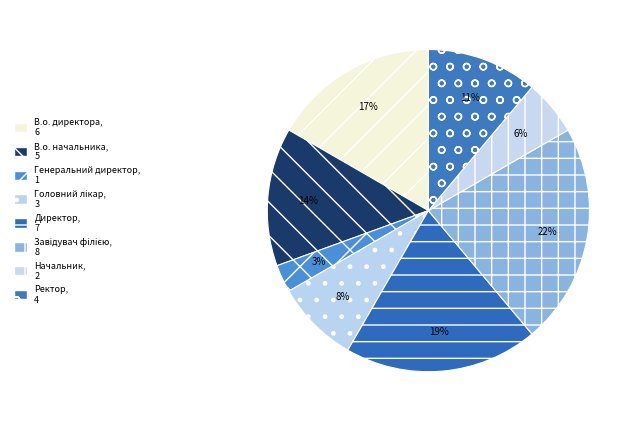

To the nearest percent, what portion does Головний лікар represent?

8%